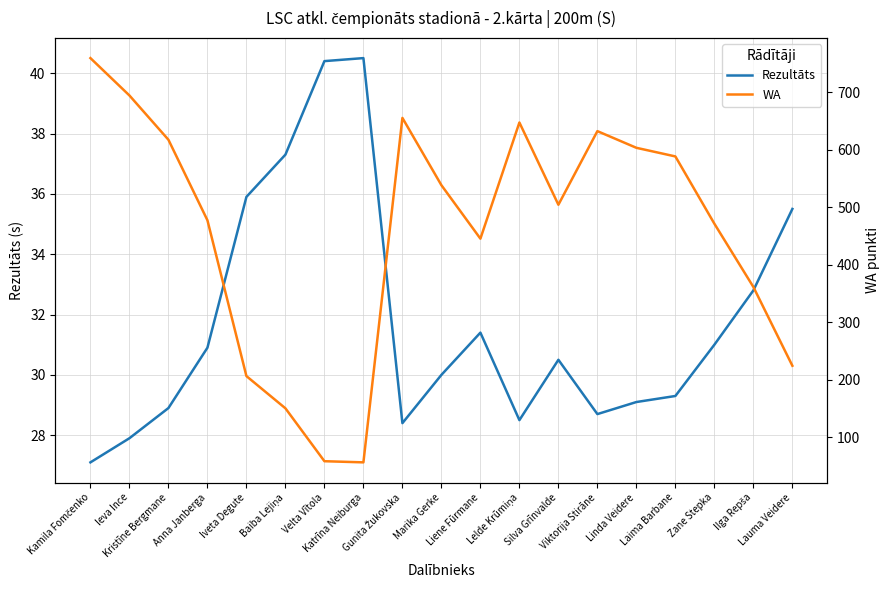

Does the chart display data point markers on the line(s)?

No